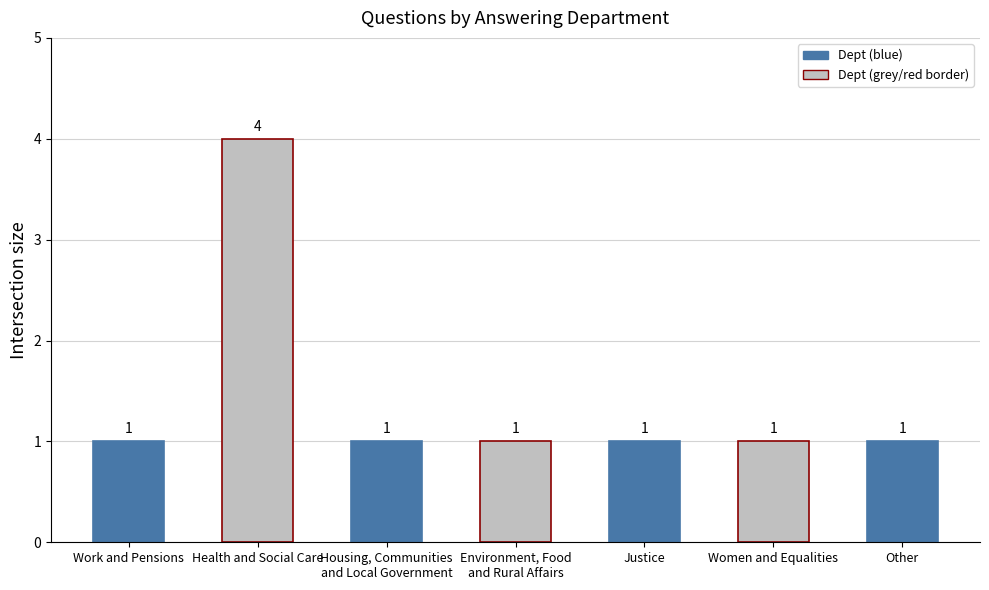

Count the values in the range 1 to 2.

6